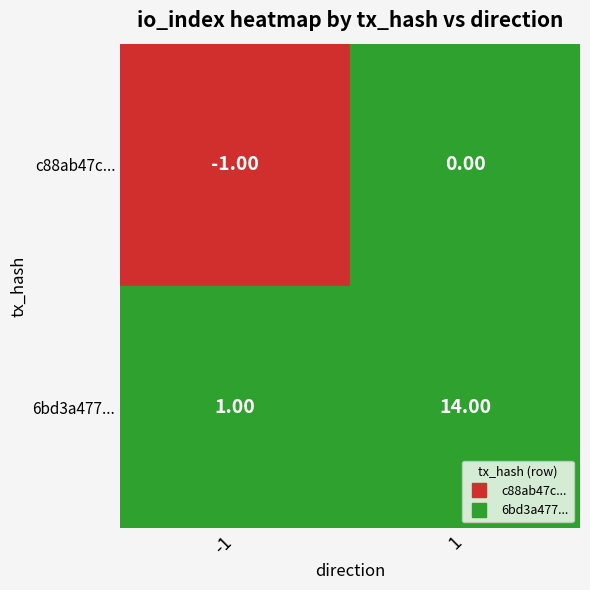

What is the total value across all series at 1?

14